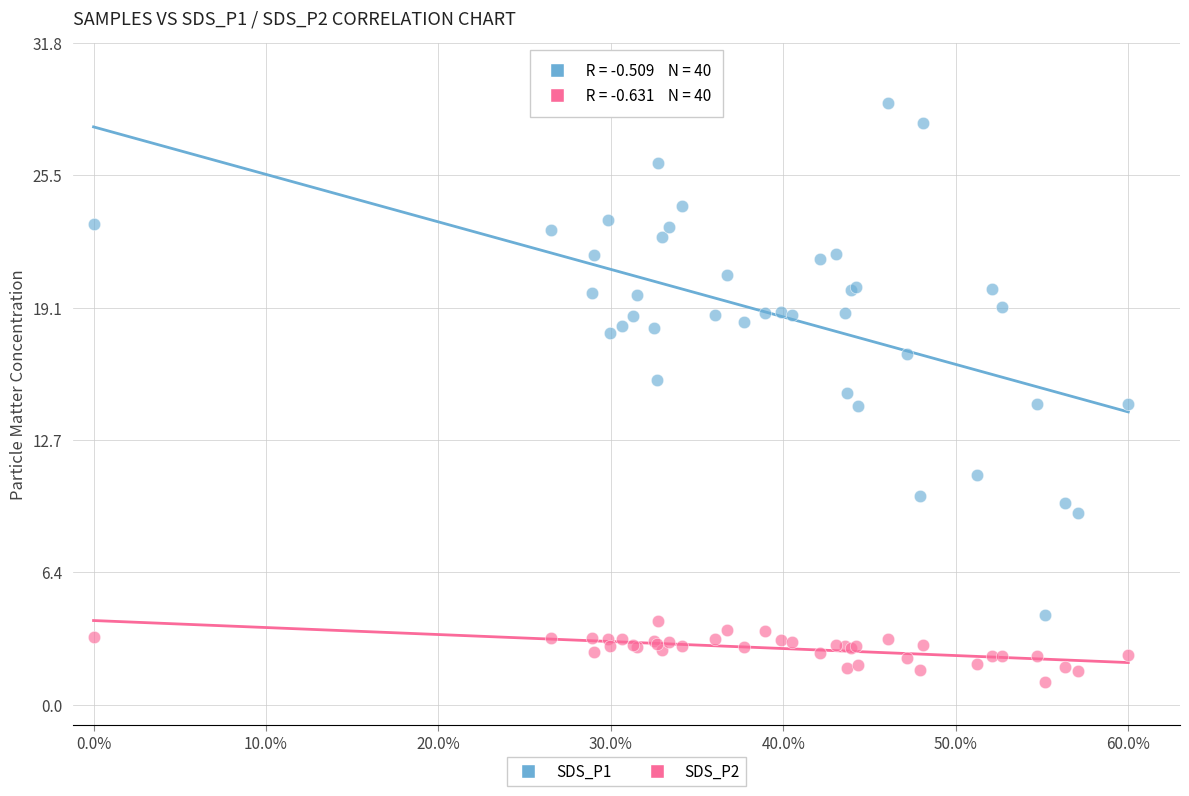

Which series reaches the maximum Y coordinate?

SDS_P1